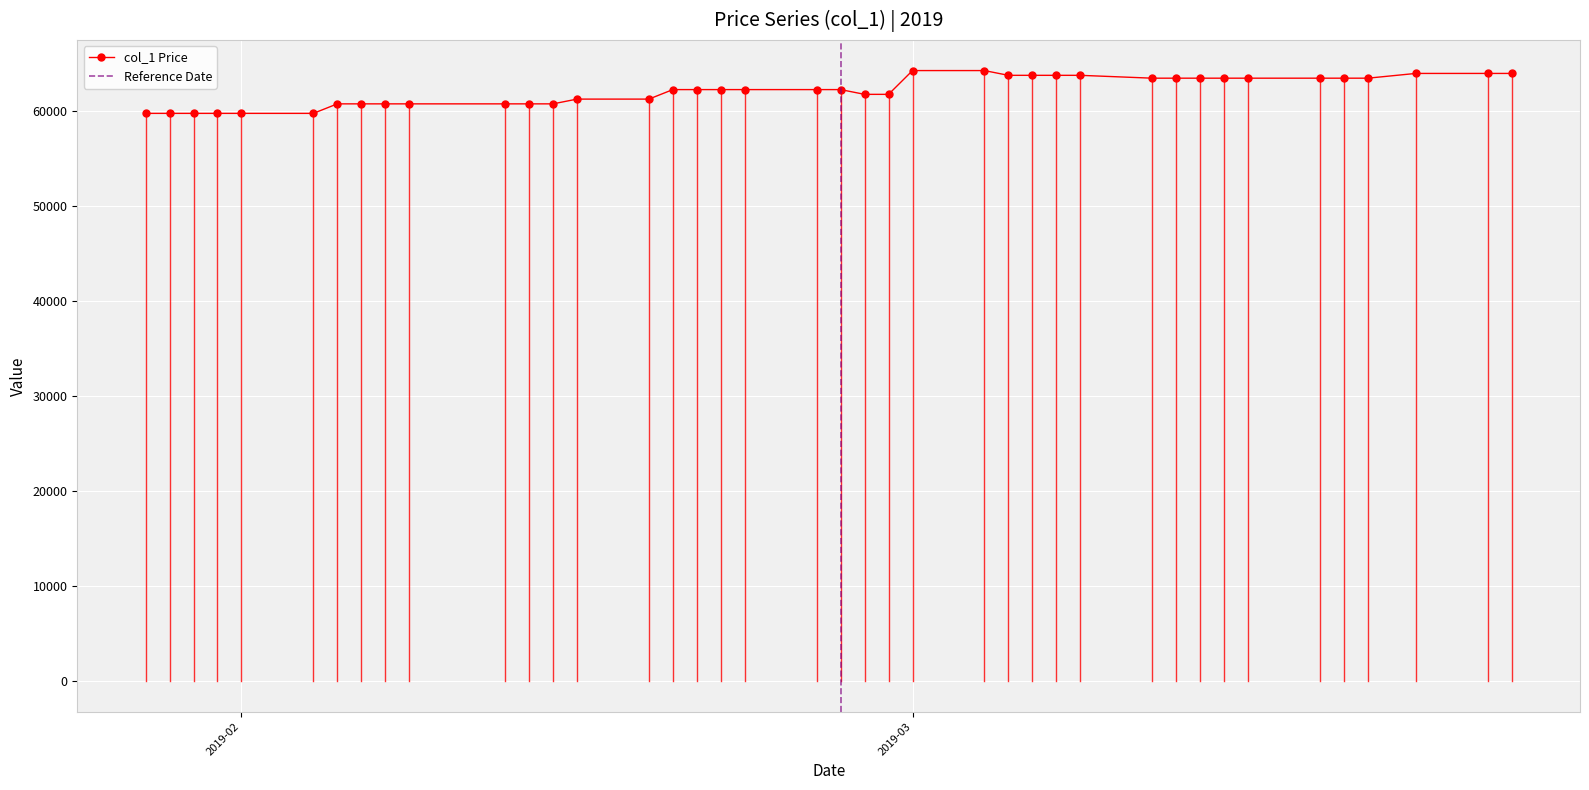

What is the greatest value displayed?

64200